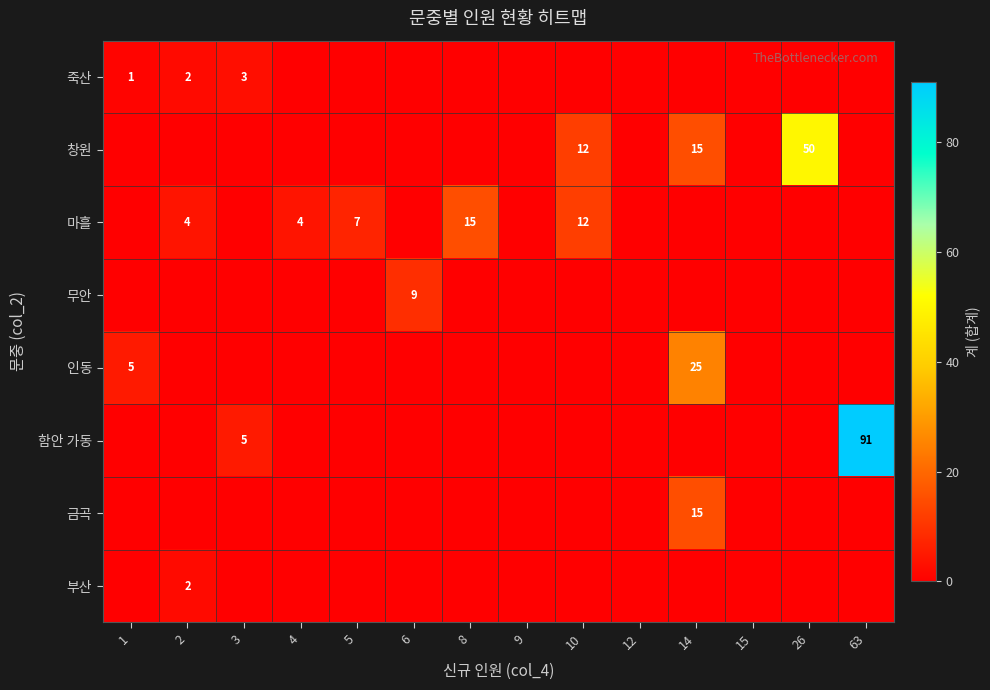

Rank the categories by 인동 value from highest to lowest.

14, 1, 2, 3, 4, 5, 6, 8, 9, 10, 12, 15, 26, 63